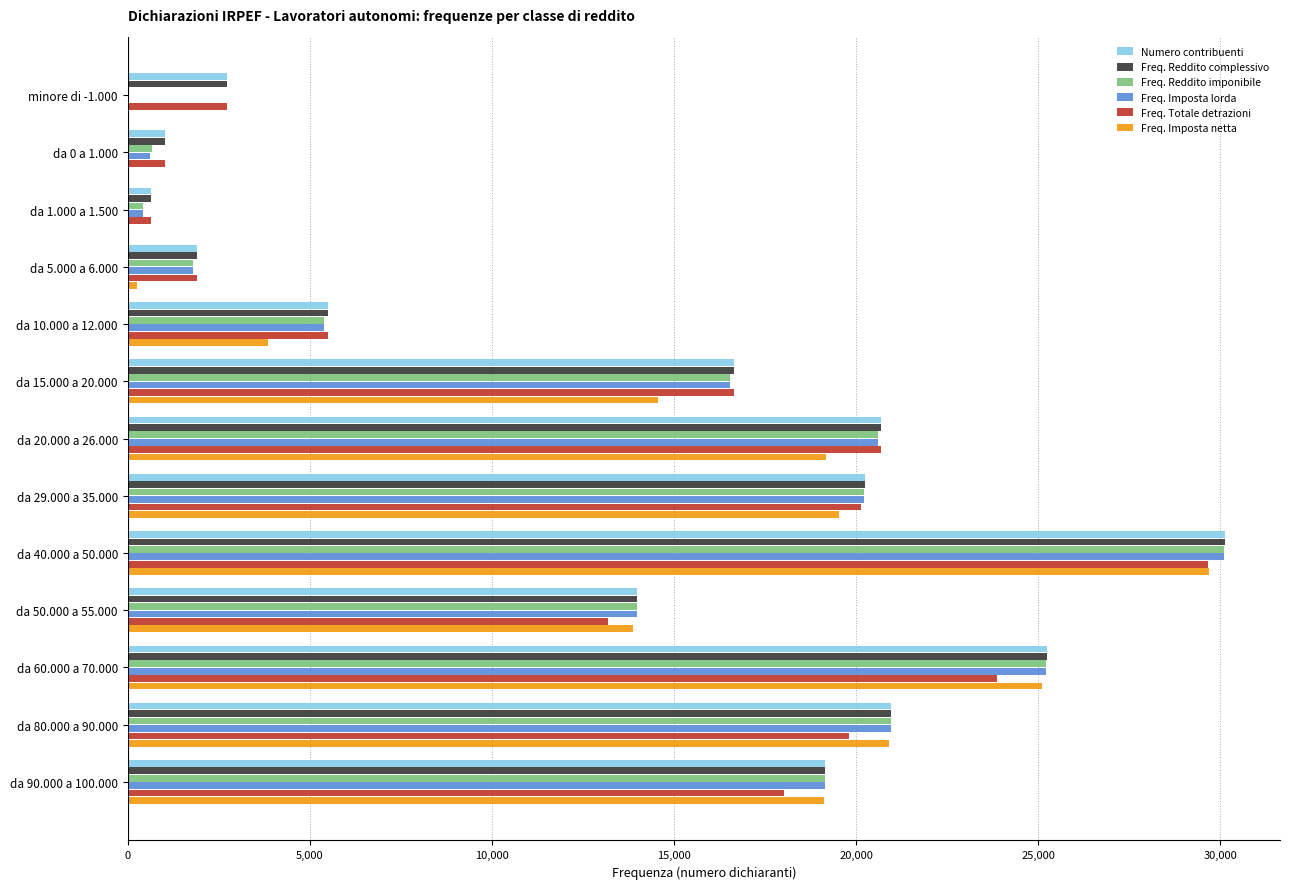

Which category has the highest value in the Freq. Totale detrazioni series?

da 40.000 a 50.000